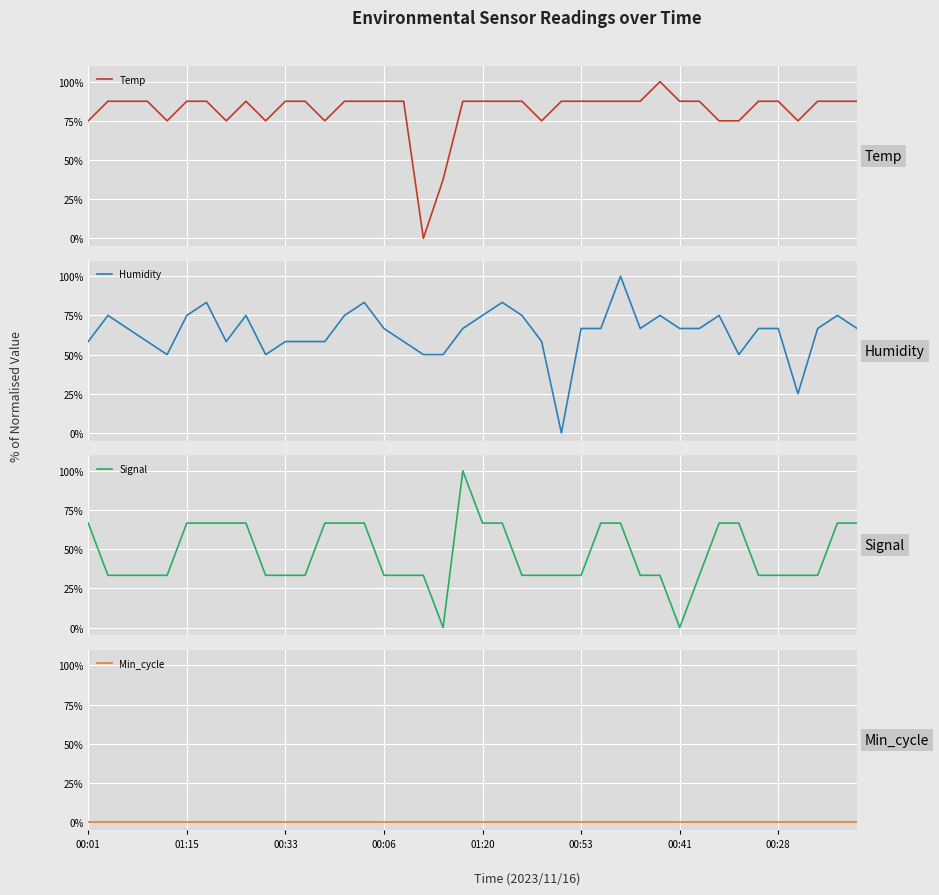

How many intersections are there between Temp and Signal?

4